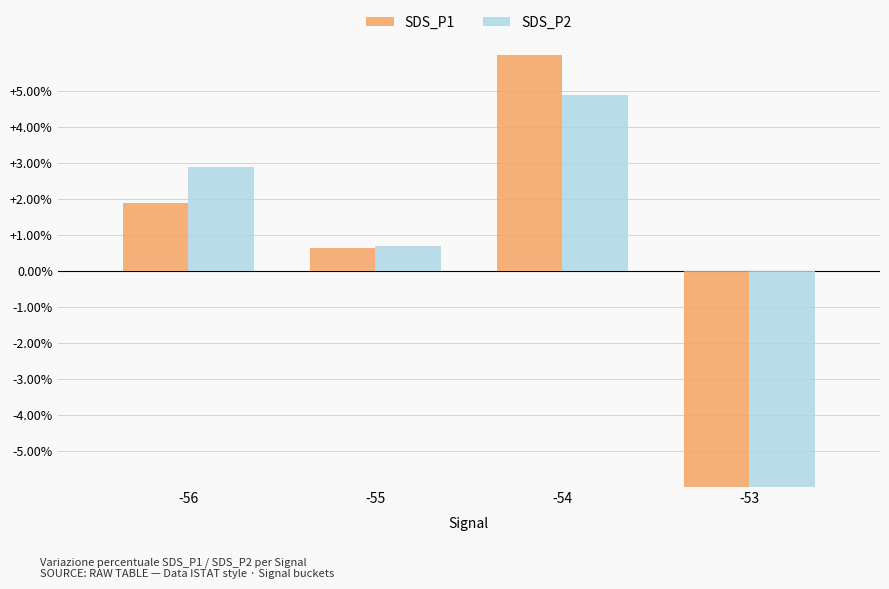

Which series has the largest total across all categories?

SDS_P1